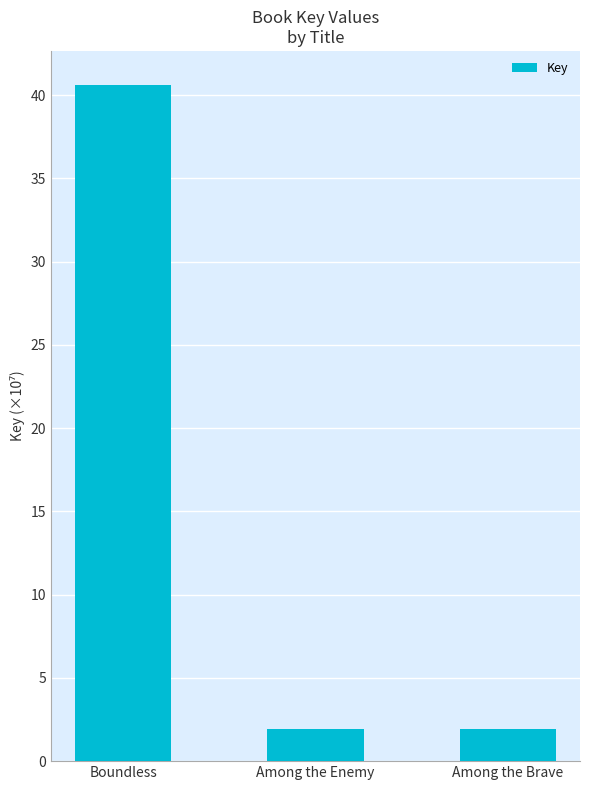

Reading left to right, what are all the values shown in this chart?

Boundless=40.6	Among the Enemy=1.9	Among the Brave=1.9